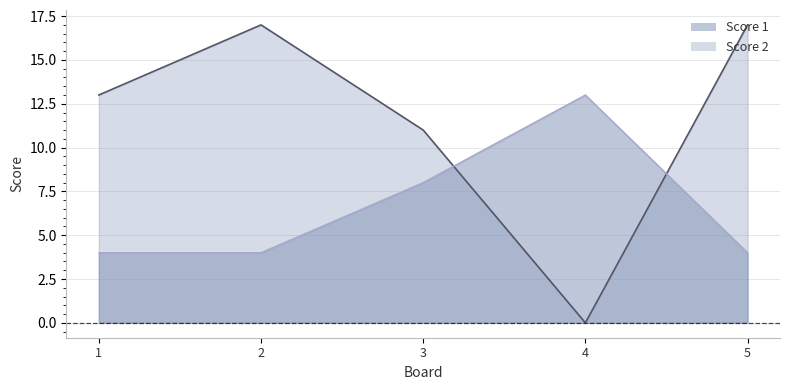

Is it true that Score 1 equals 6 at 2?

False